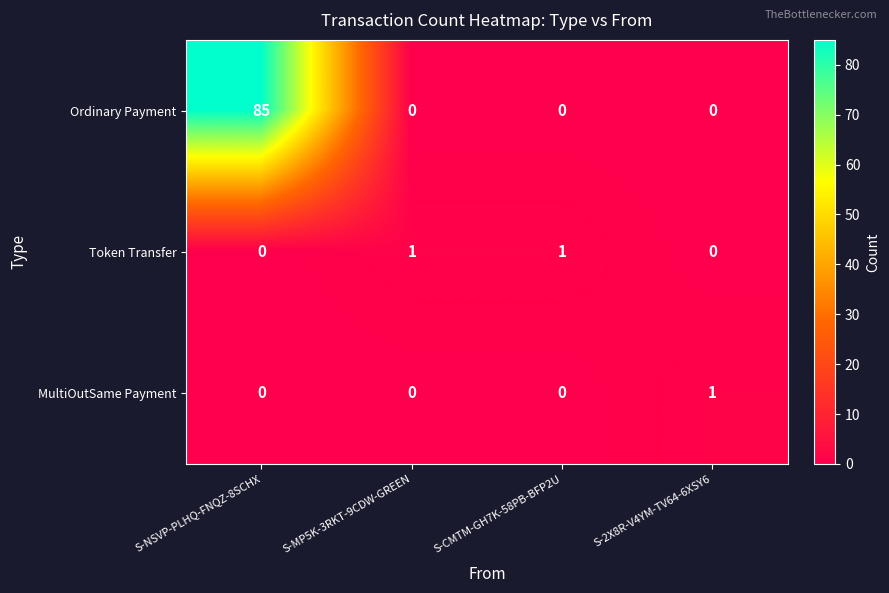

What is the total value across all series at S-CMTM-GH7K-58PB-BFP2U?

1